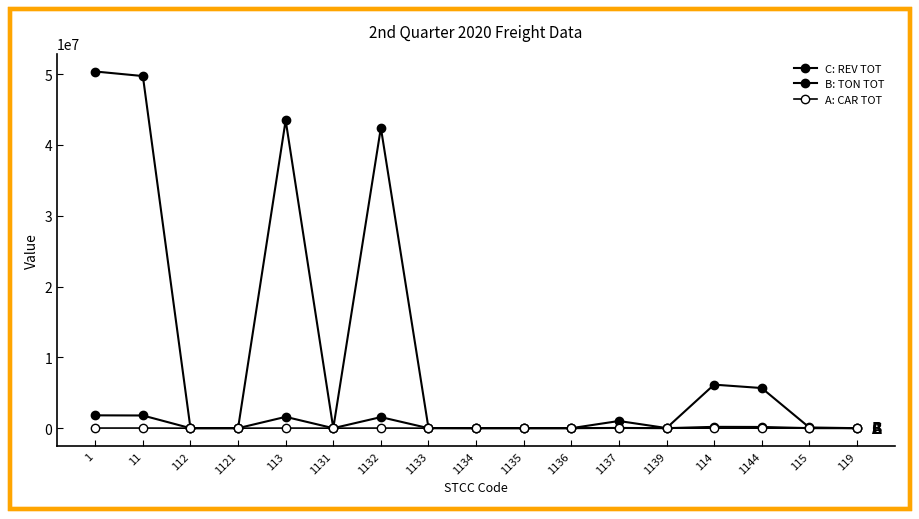

At which category is the sum across all series the highest?

1